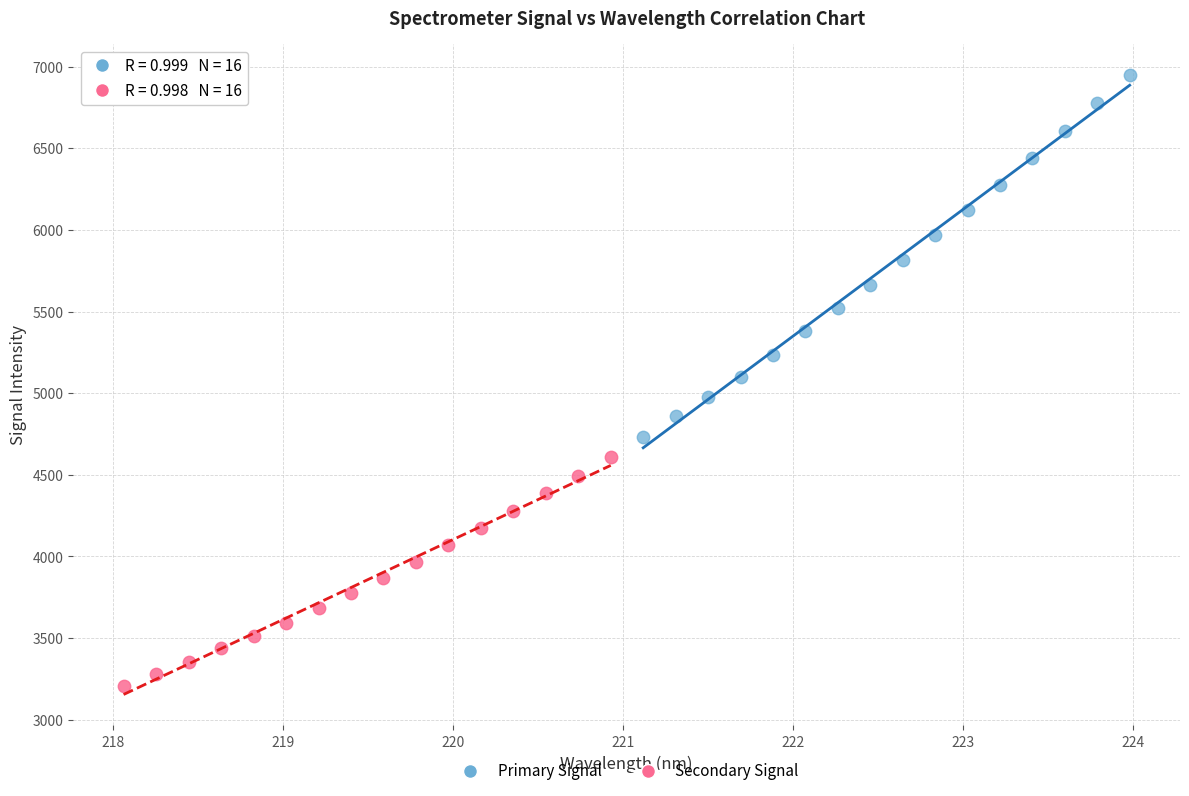

What are all the series names shown in the legend?

Primary Signal, Secondary Signal